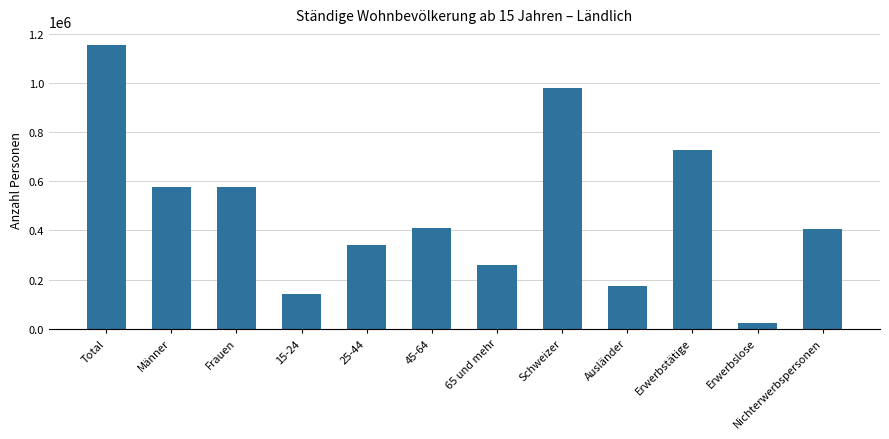

What is the label of the 12th bar from the left?

Nichterwerbspersonen